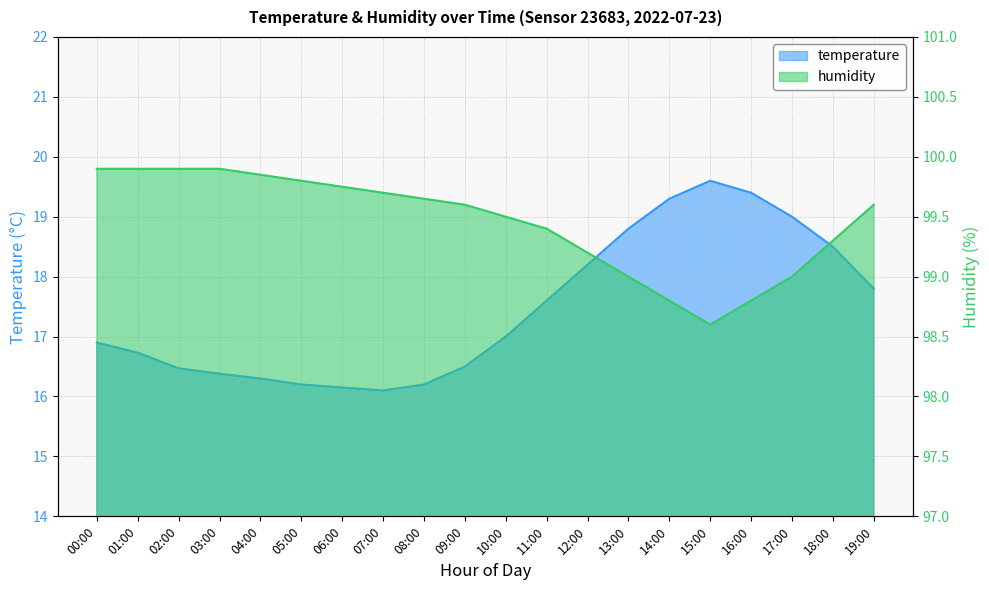

What is the label of the 8th point from the right?

12:00